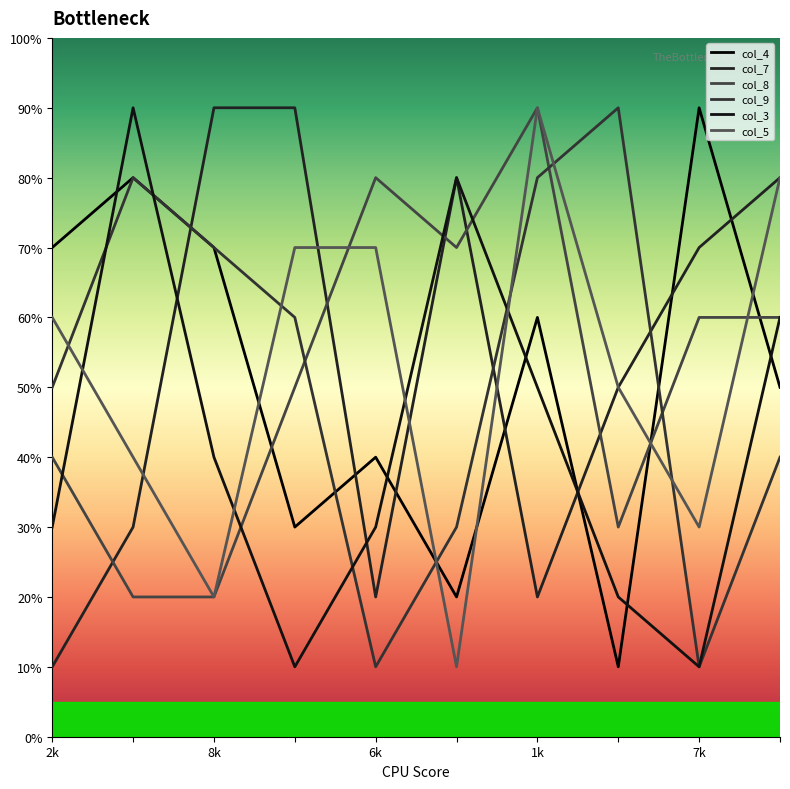

Does the chart have visible grid lines?

No